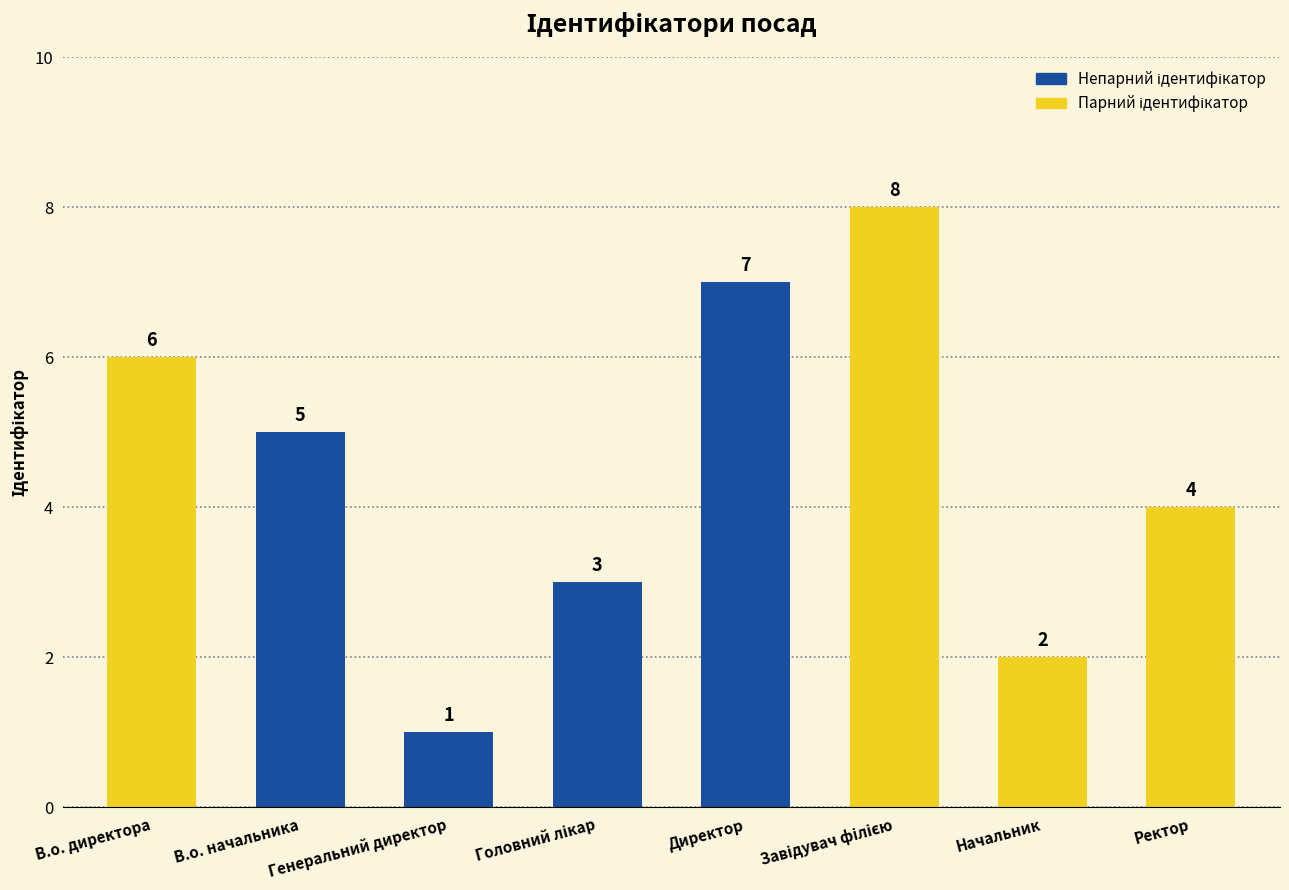

What is the sum of all values?

36